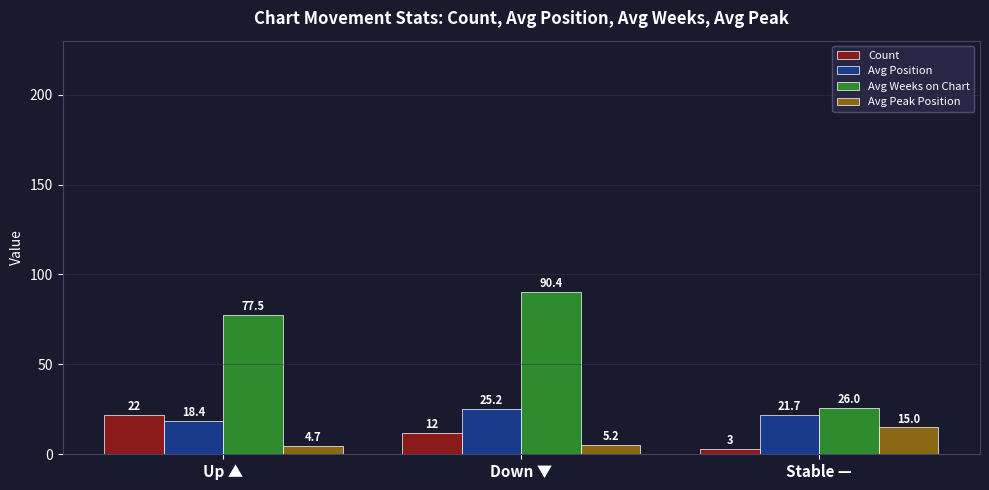

At Down ▼, list the series in order from smallest to largest.

Avg Peak Position, Count, Avg Position, Avg Weeks on Chart